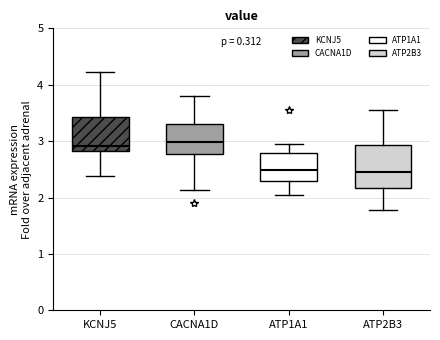

Reading left to right, read every box against the y-axis: the position of its median line, the range the box covers, and the ends of its whiskers. The values are not printed on the chart, so give them approximately, as read against the axis.

KCNJ5: median 2.9, box 2.8 to 3.4, whiskers 2.4 to 4.2
CACNA1D: median 3.0, box 2.8 to 3.3, whiskers 2.1 to 3.8
ATP1A1: median 2.5, box 2.3 to 2.8, whiskers 2.1 to 3.0
ATP2B3: median 2.5, box 2.2 to 2.9, whiskers 1.8 to 3.6